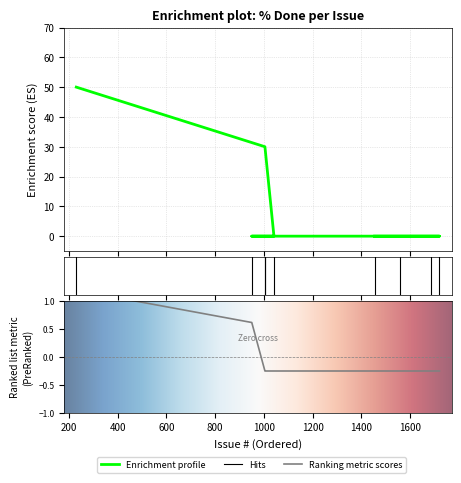

Between 1454 and 1560, which is larger?

1454